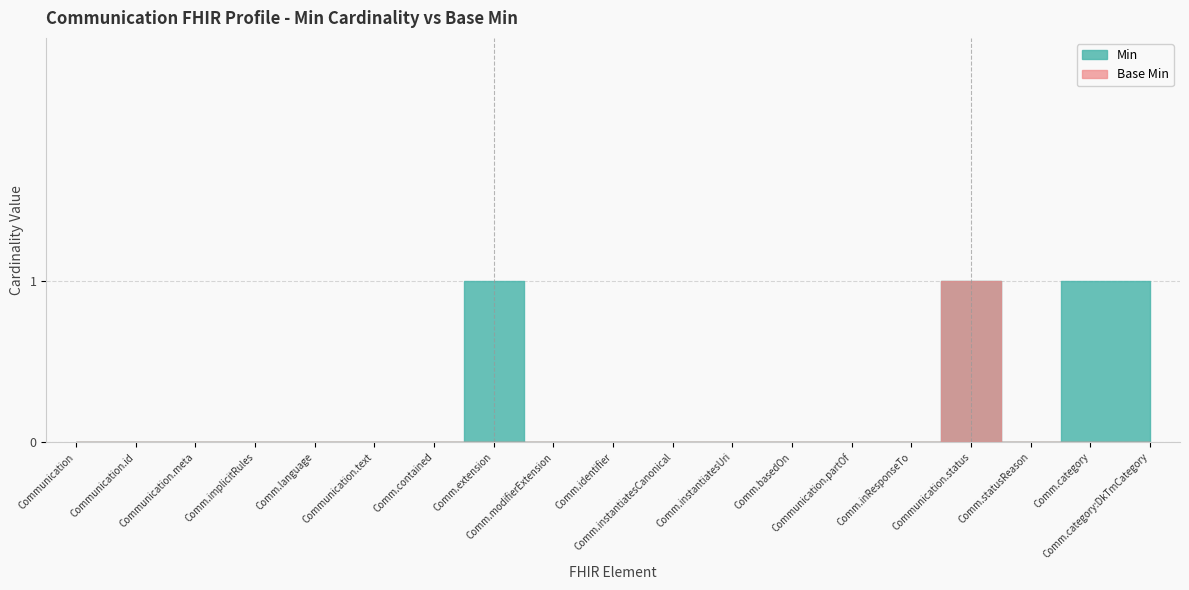

Between Communication.category:DkTmCategory and Communication.modifierExtension, which is larger?

Communication.category:DkTmCategory